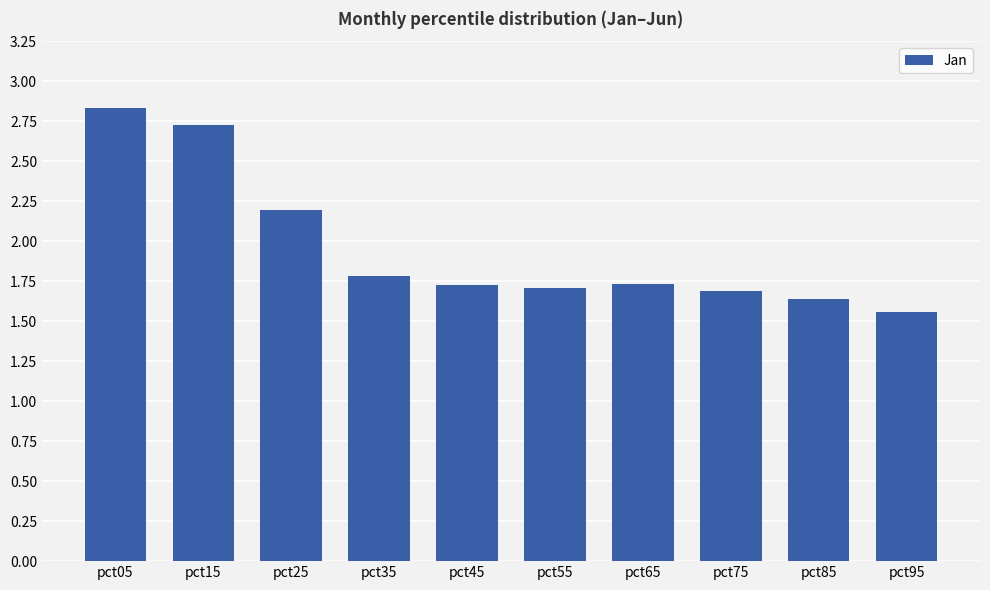

Read the value at pct45.

1.7